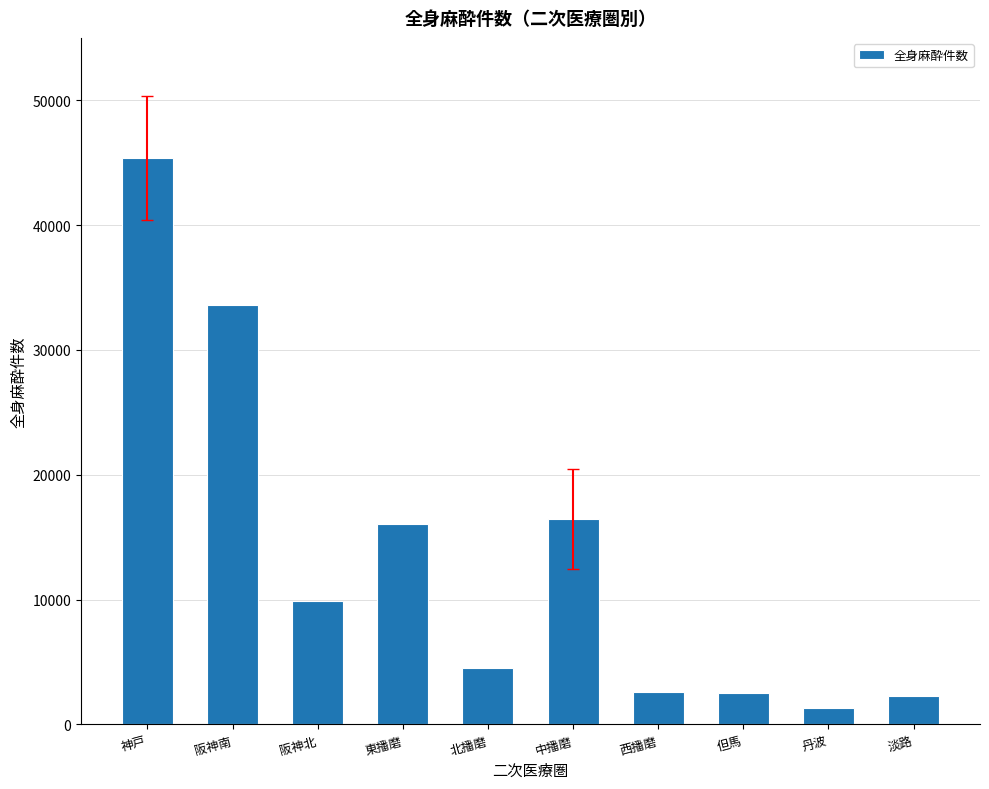

How many bars are there in total?

10